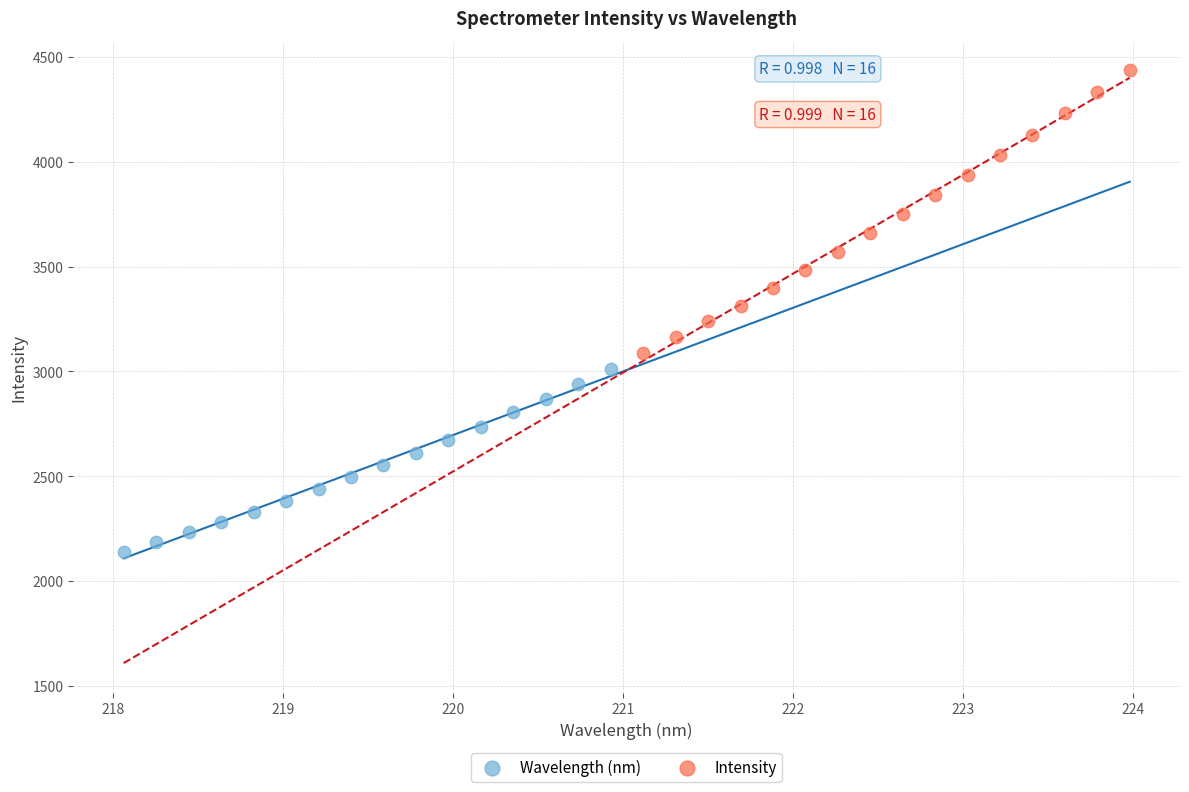

Which series contains the lowest Y value?

Wavelength (nm)